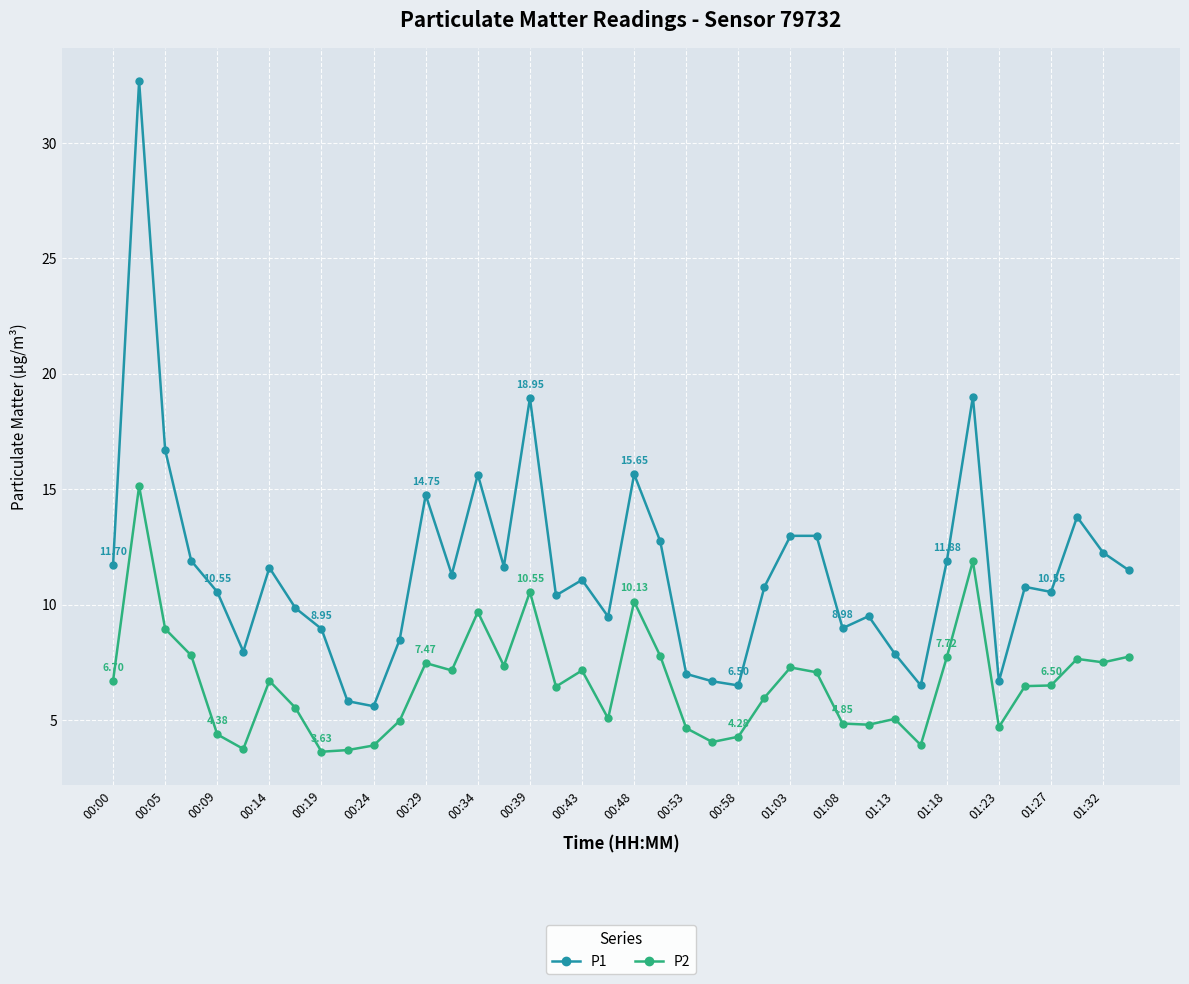

True or false: P2 and P1 intersect in this chart.

False